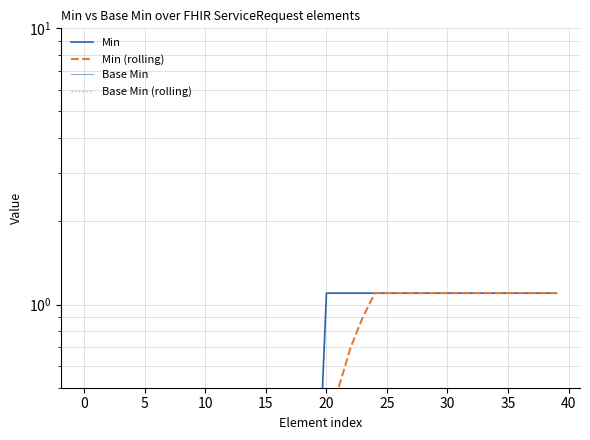

How many distinct data groups are displayed?

4